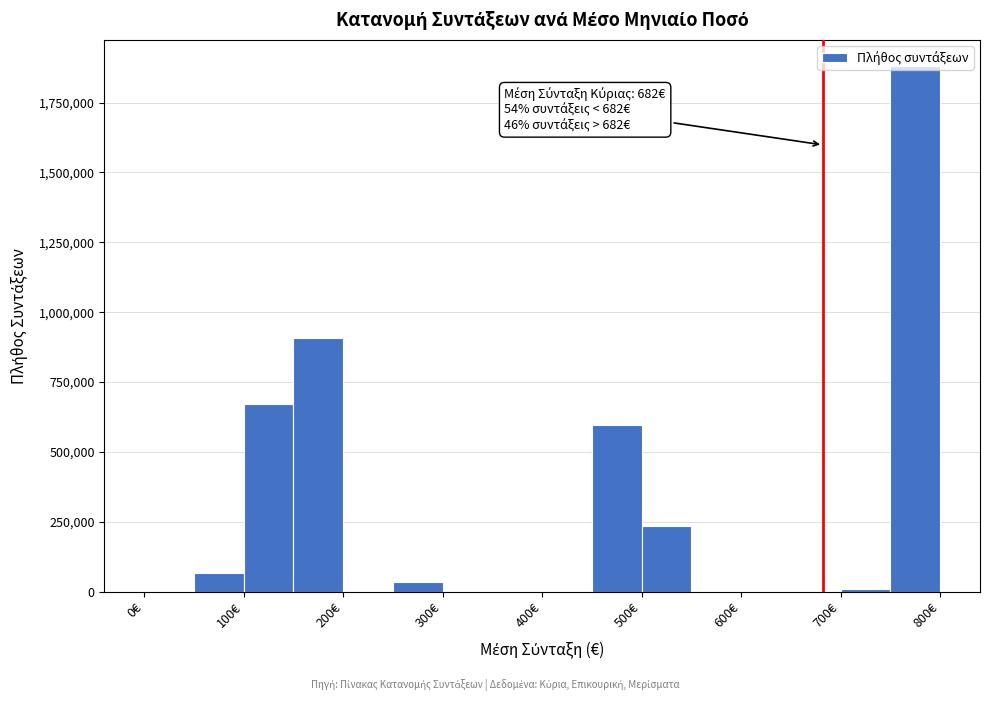

Over which range of the x-axis is the bar tallest?

750 to 800